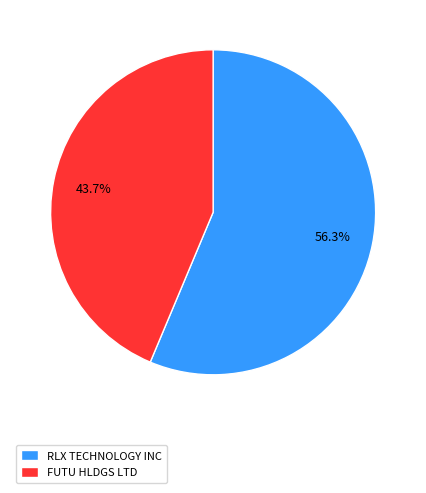

Count the number of slices in the pie.

2